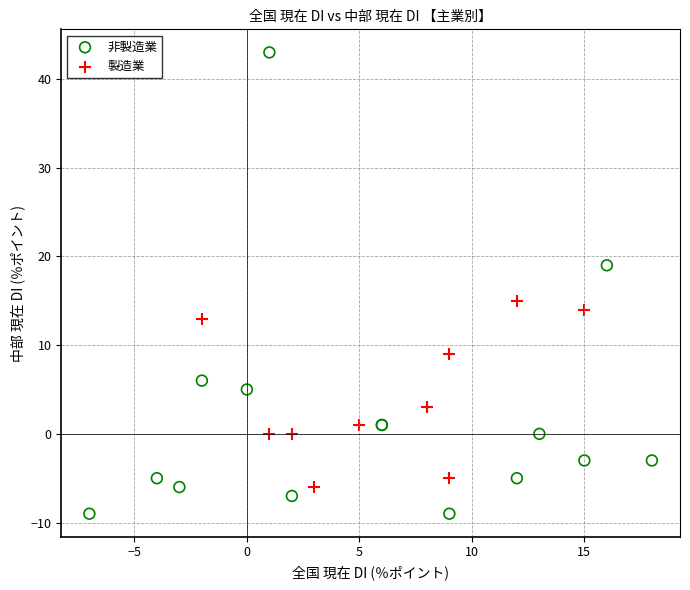

Which series has the largest Y range (max minus min)?

非製造業